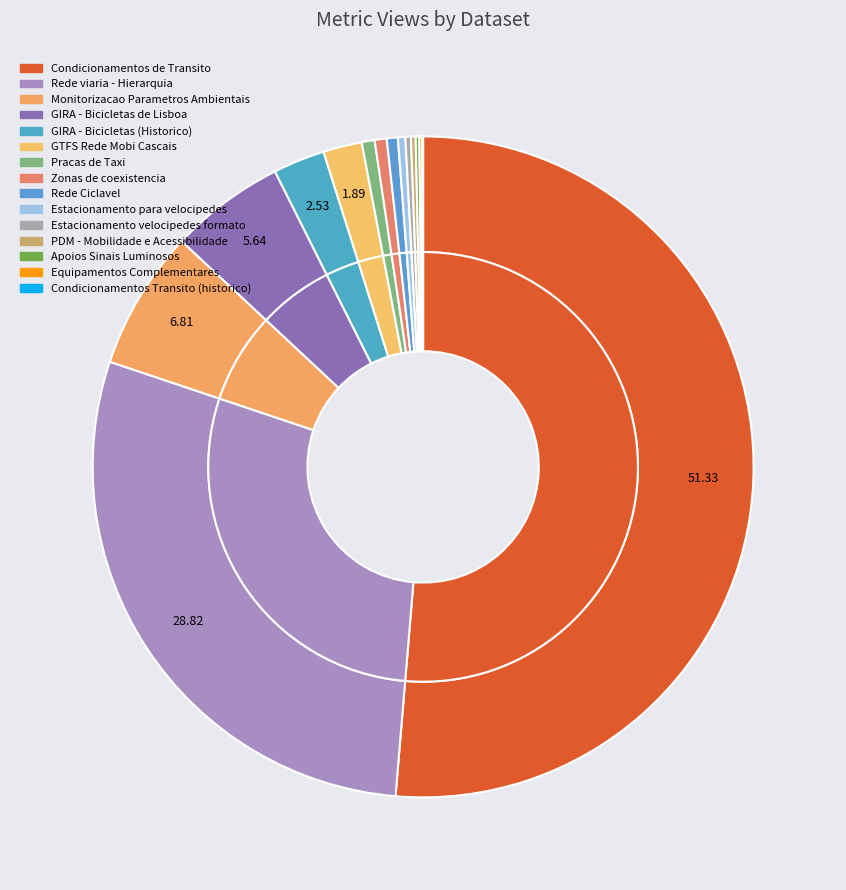

What is the ratio of the value at Pracas de Taxi to the value at GIRA - Bicicletas de Lisboa?

0.1